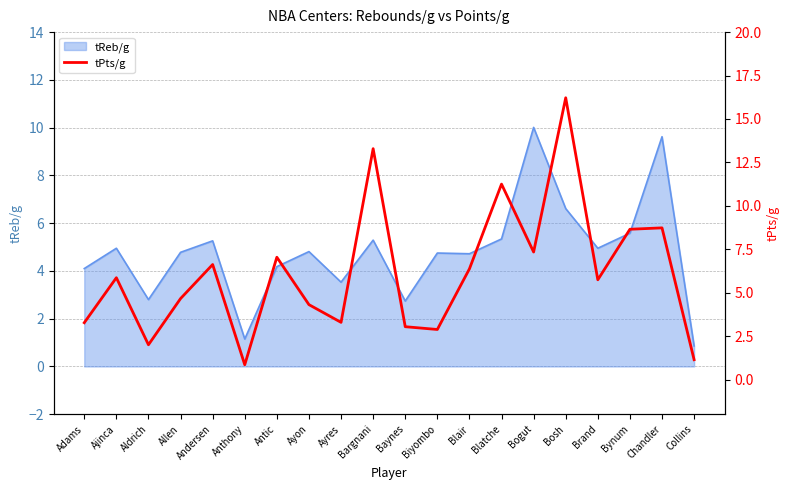

Where is the data nearest to the value 8?

Bynum